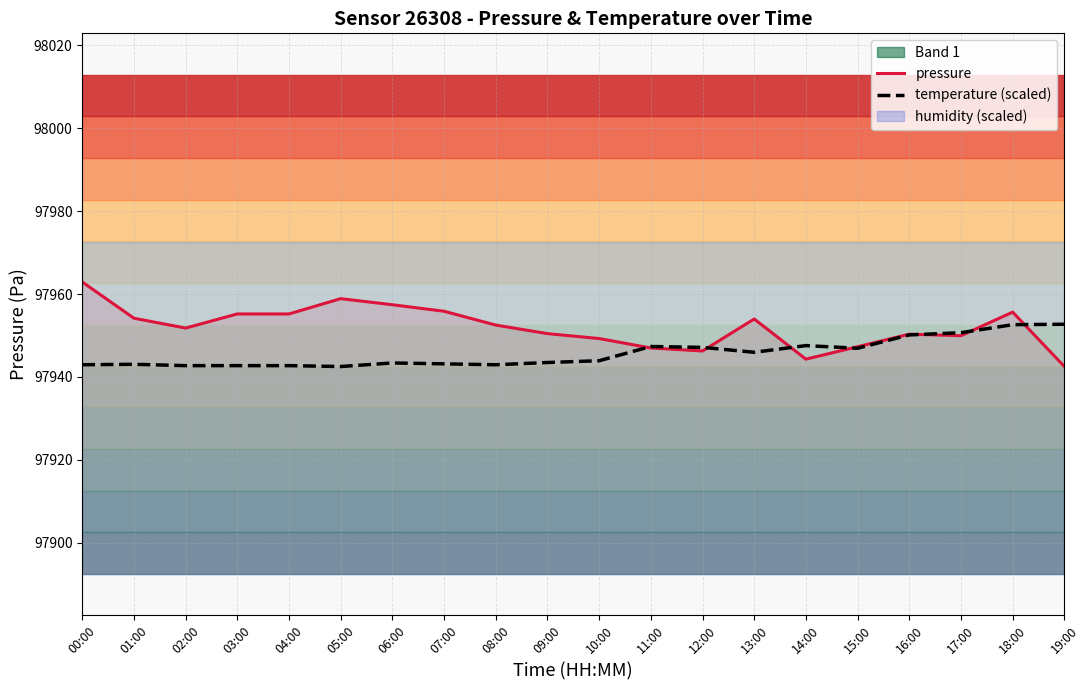

What is the greatest value displayed?

97962.9